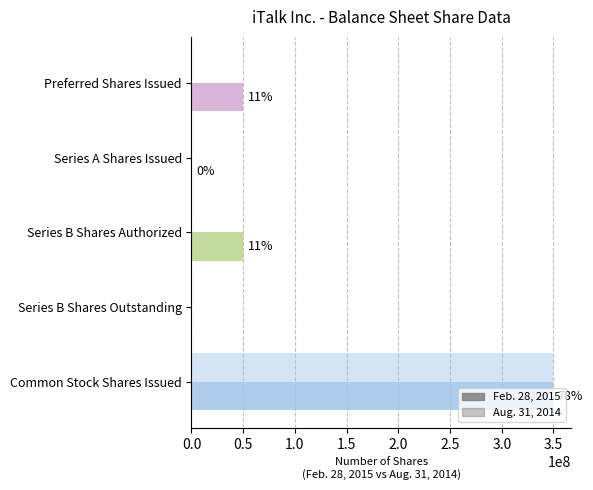

What position from the left is Preferred Shares Issued?

1